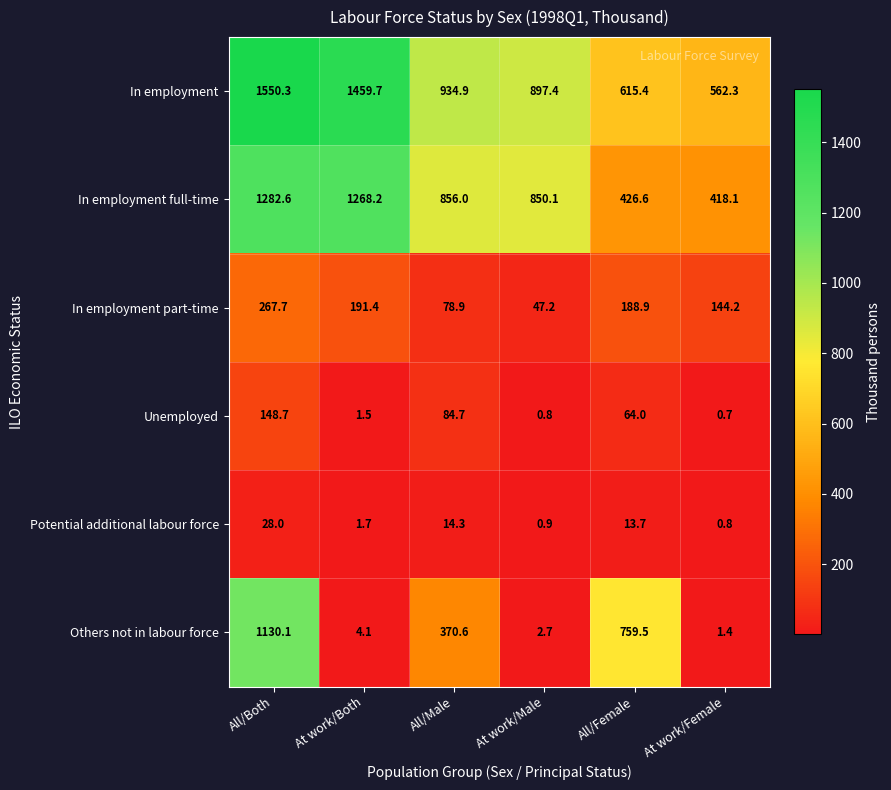

Which series has the largest range (max minus min)?

Others not in labour force